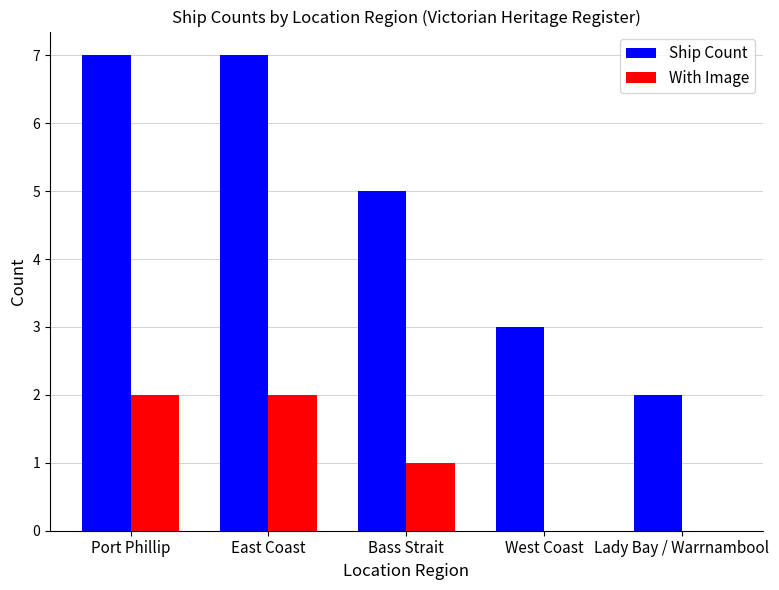

Which series has the largest range (max minus min)?

Ship Count